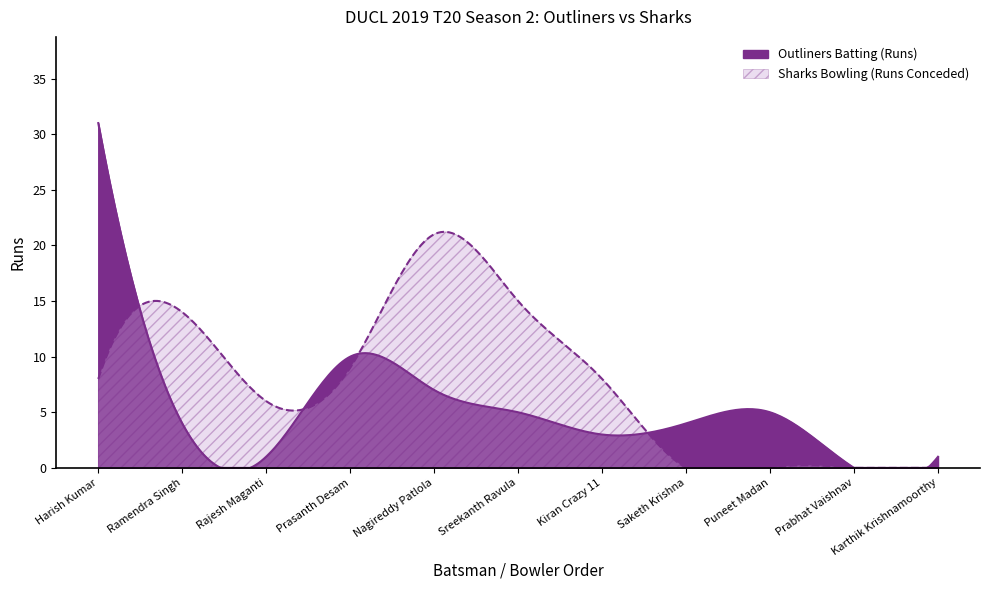

What is the difference between the second highest and second lowest values in the Outliners Batting (Runs) series?

9